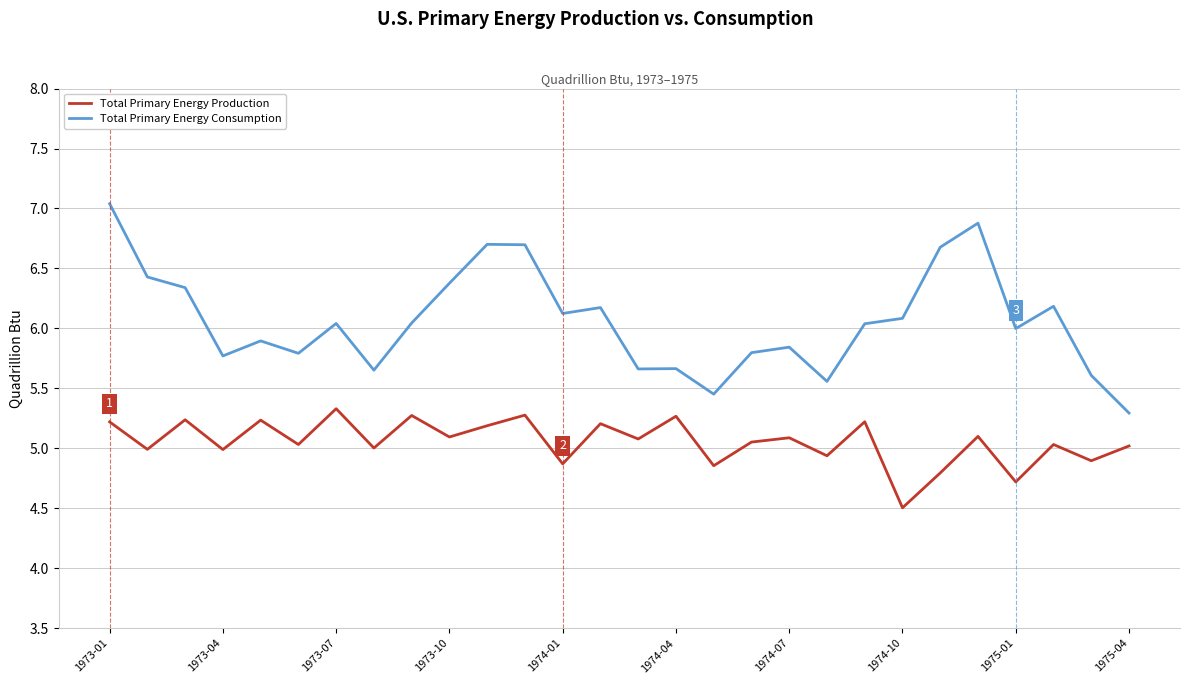

True or false: Total Primary Energy Production and Total Primary Energy Consumption cross at least once.

False